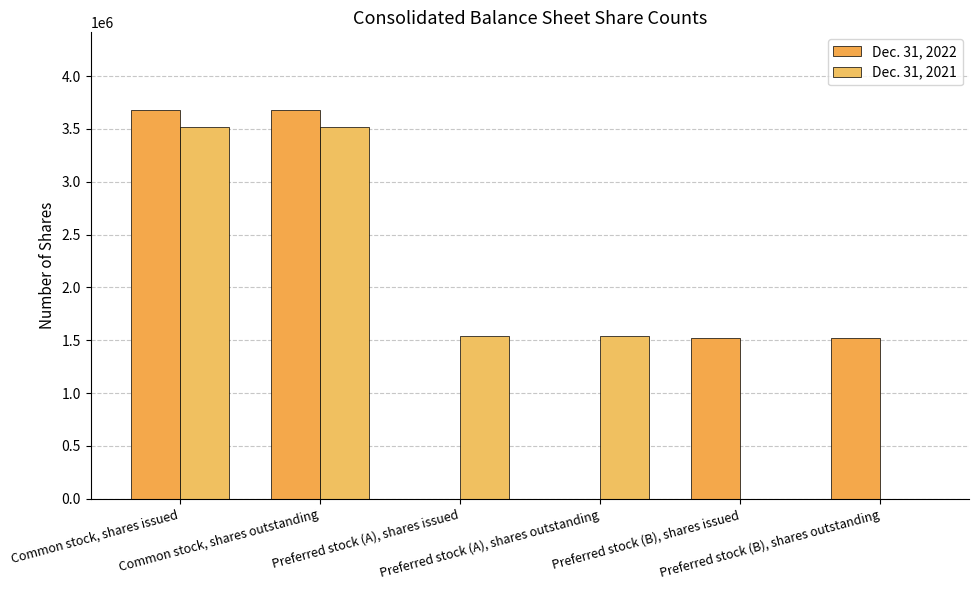

Are the bars horizontal?

No